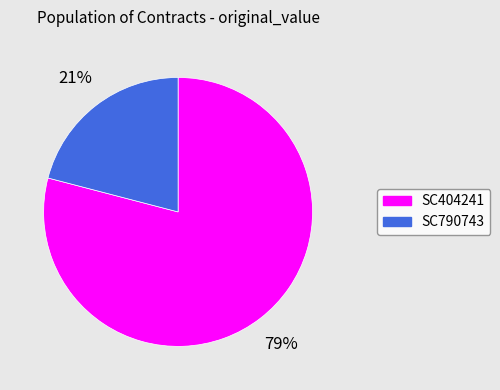

Which slice represents more than half of the pie?

SC404241